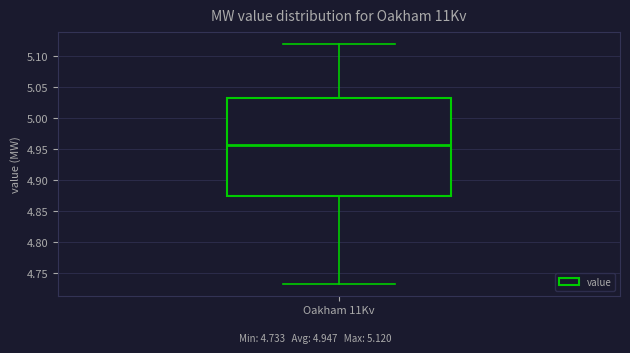

Where does the lower whisker of the box for Oakham 11Kv end on the y-axis? The values are not printed on the chart, so give them approximately, as read against the axis.

4.735